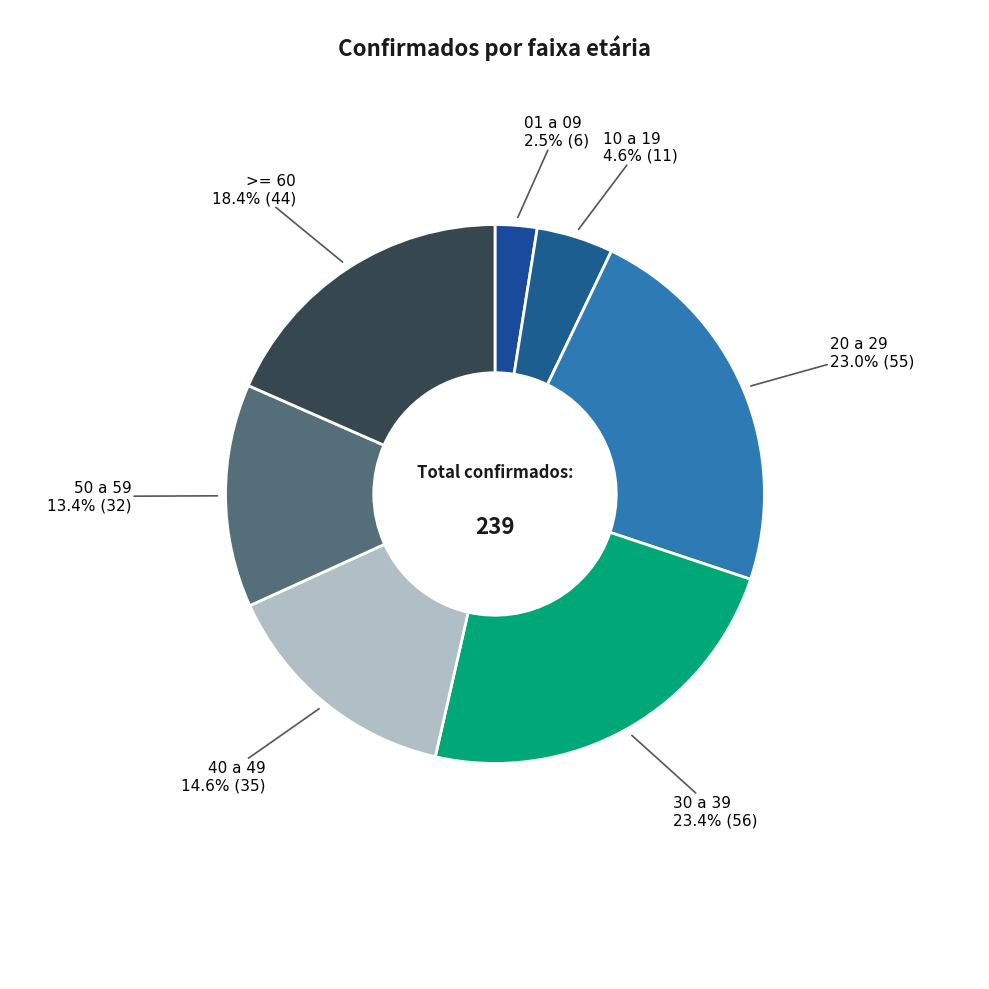

Is there any slice that represents more than half of the pie?

No